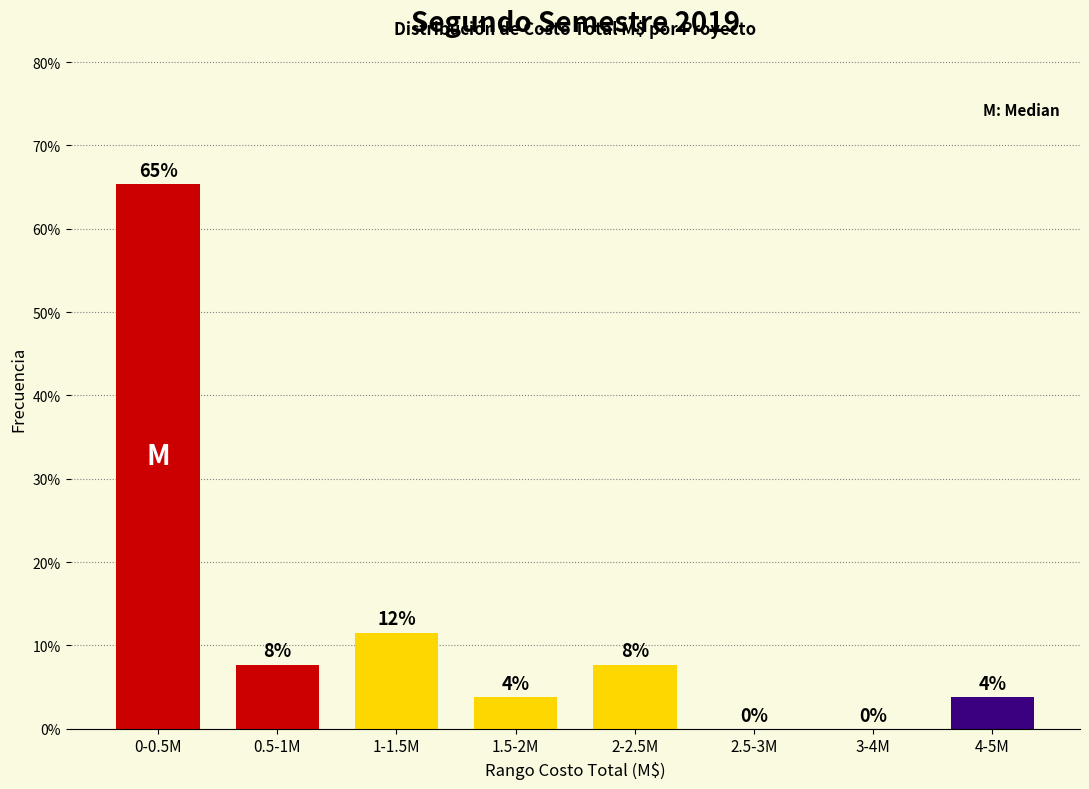

Are the bars horizontal?

No